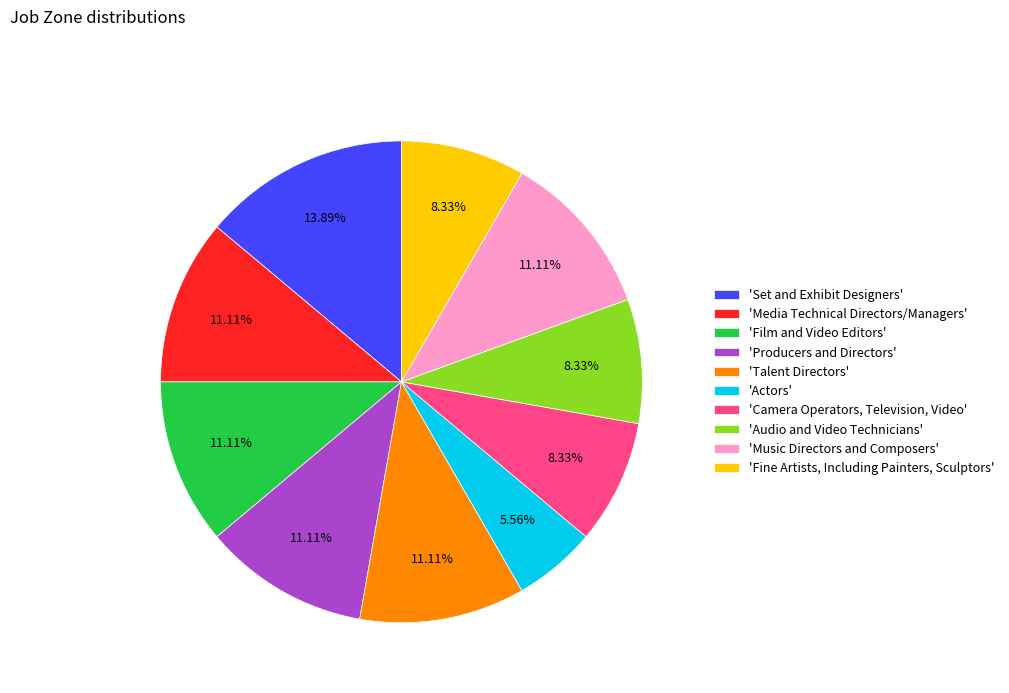

Is there any slice that represents more than half of the pie?

No